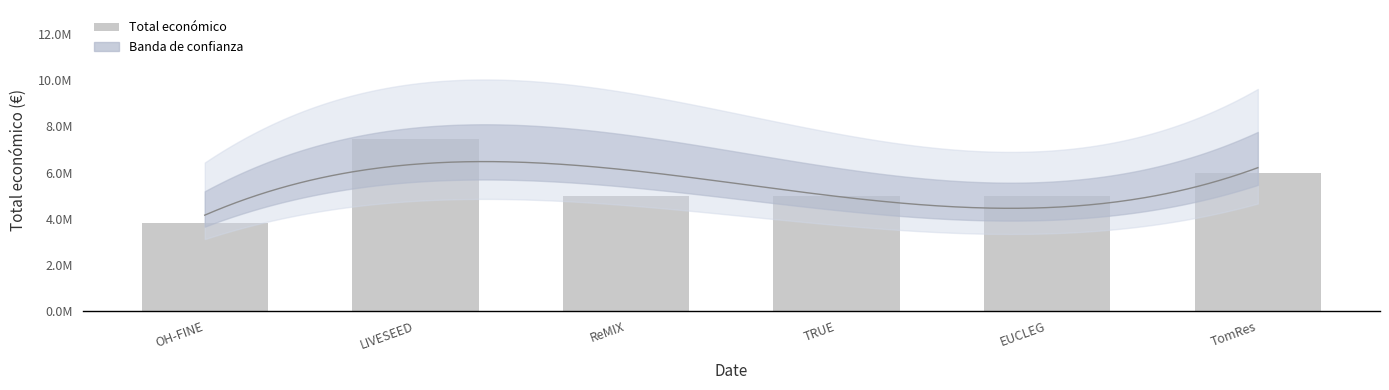

What is the ratio of the value at LIVESEED to the value at EUCLEG?

1.5